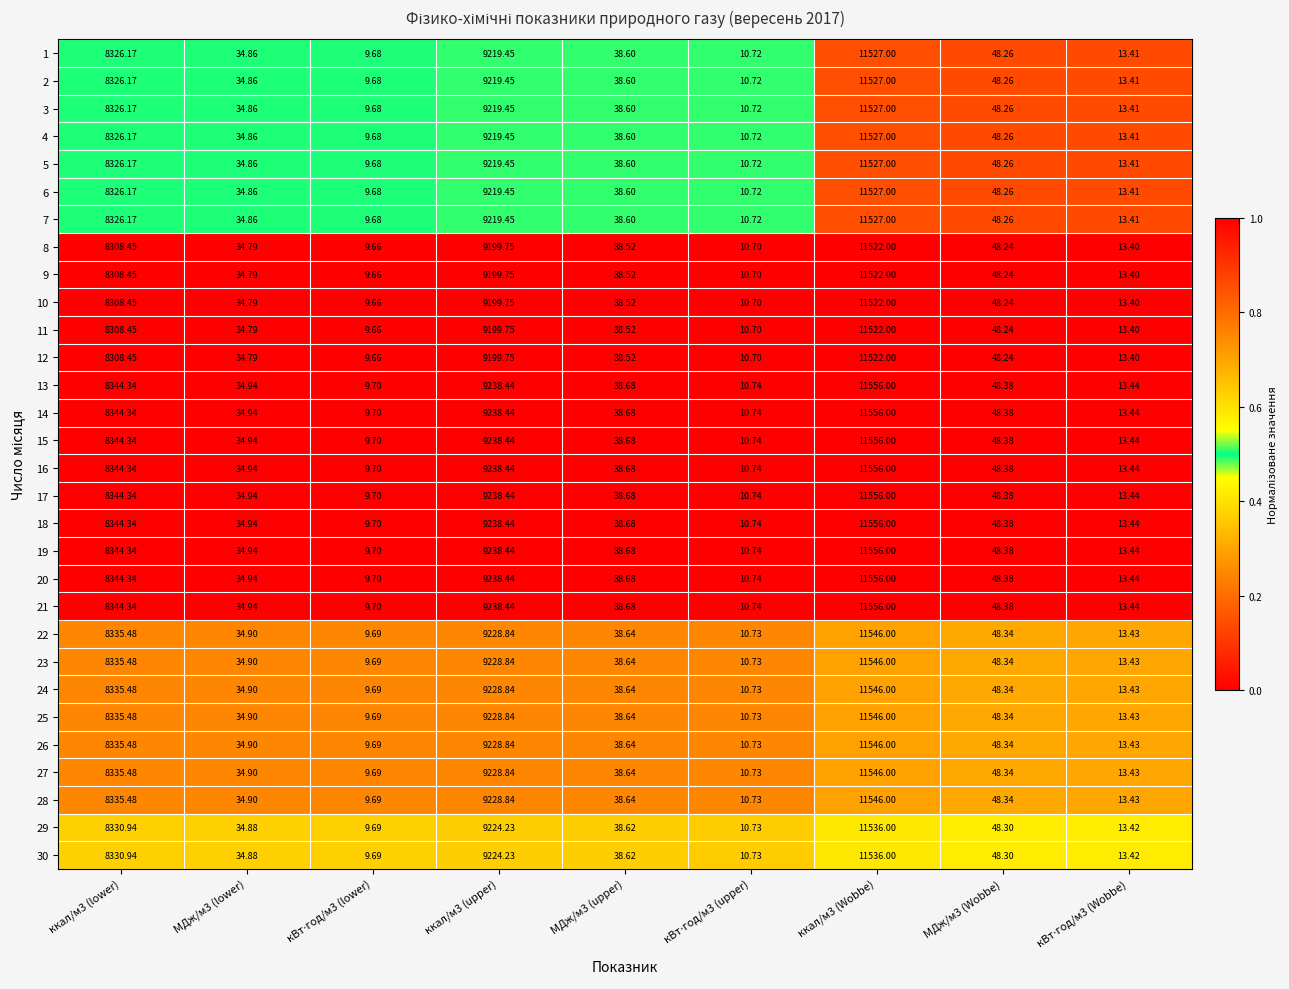

Count the number of categories in the chart.

9